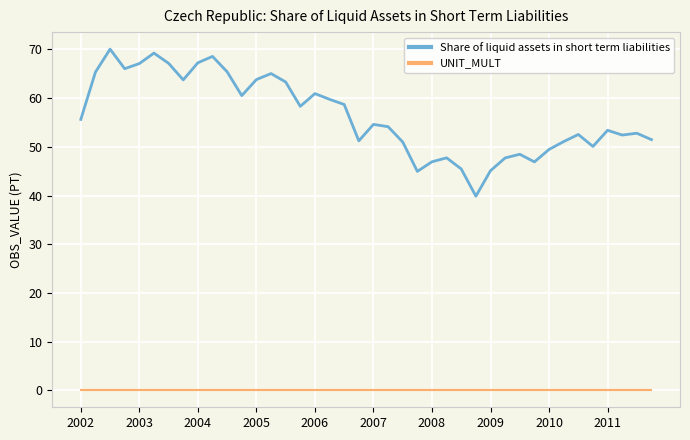

Which series has the largest range (max minus min)?

Share of liquid assets in short term liabilities